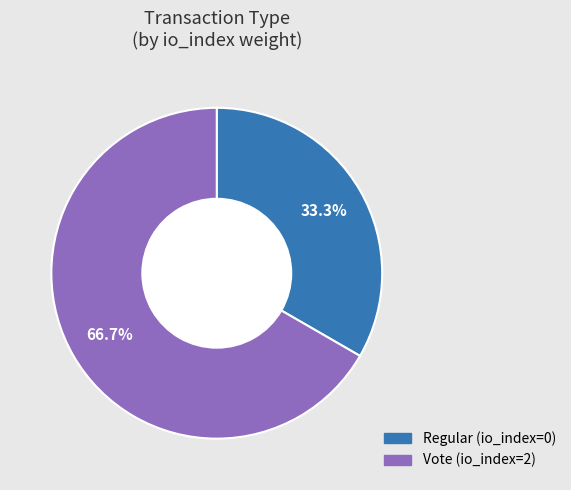

To the nearest percent, what portion does Vote (io_index=2) represent?

67%